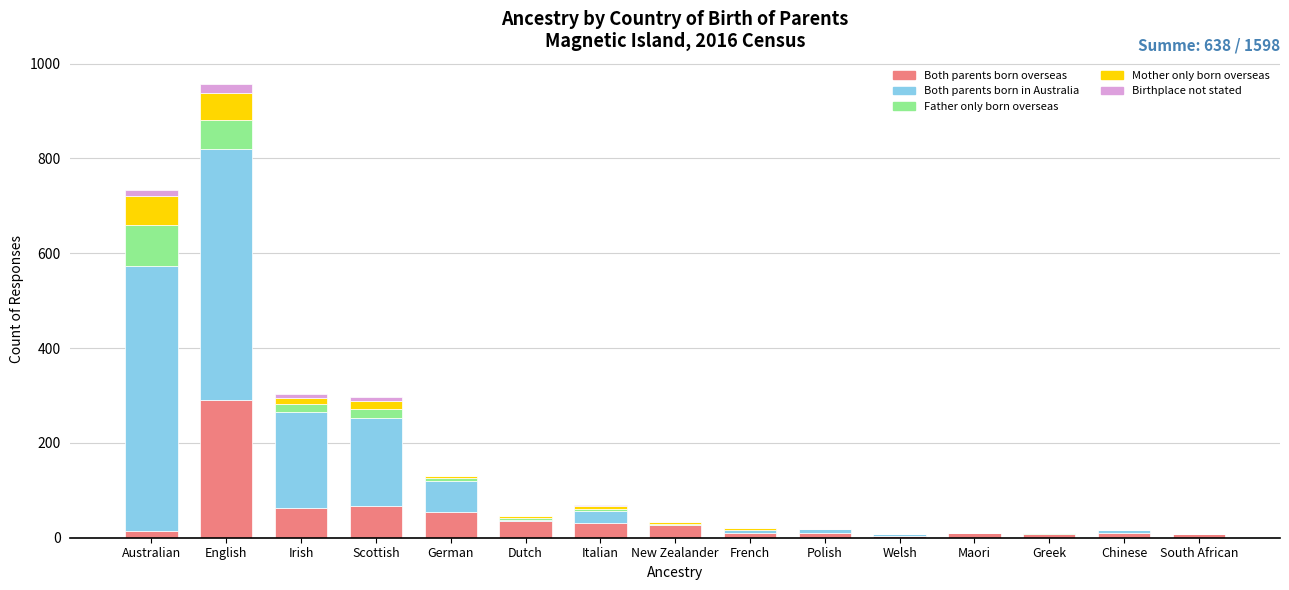

Where is Both parents born overseas nearest to the value 147?

Scottish